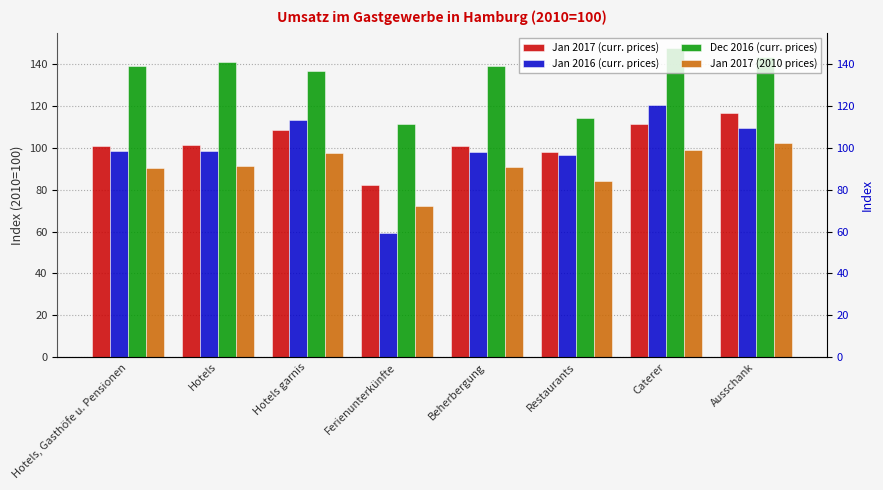

Are the bars grouped side by side (vs. stacked)?

Yes